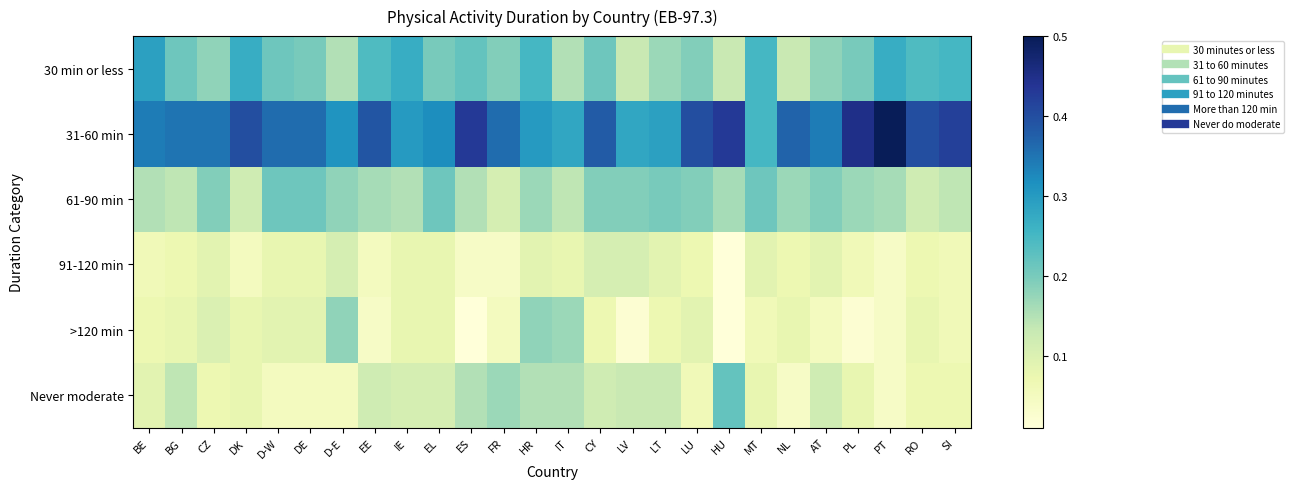

Which series has the largest total across all categories?

31-60 min